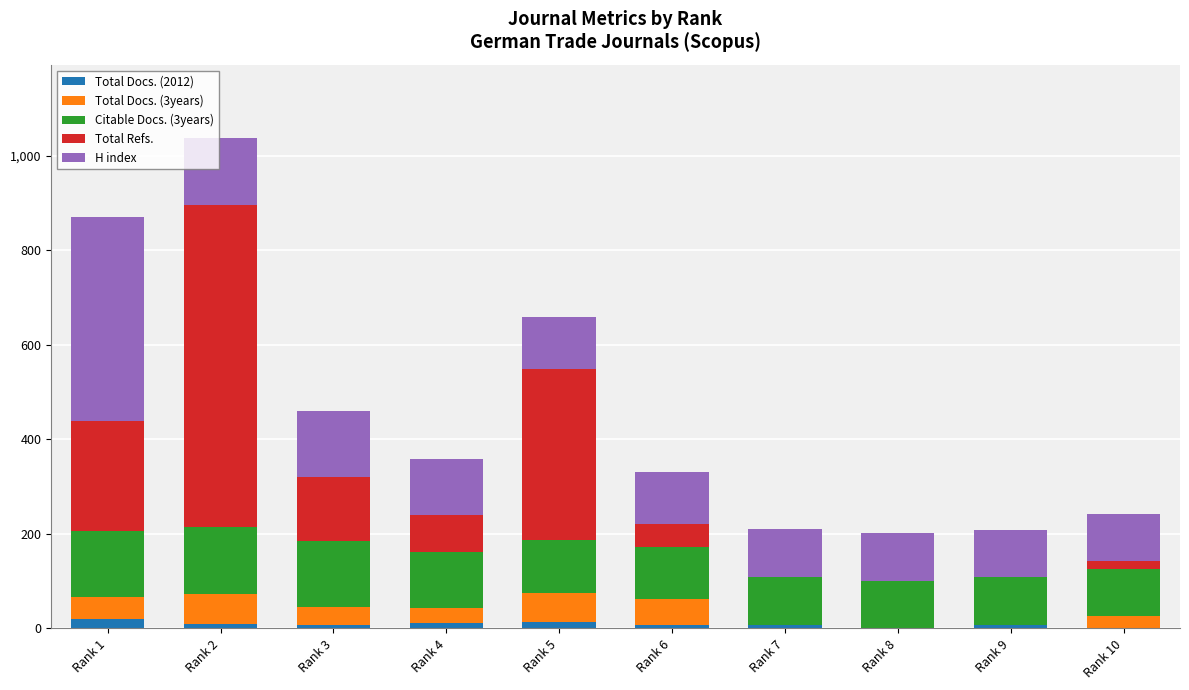

At which category is the sum across all series the highest?

Rank 2